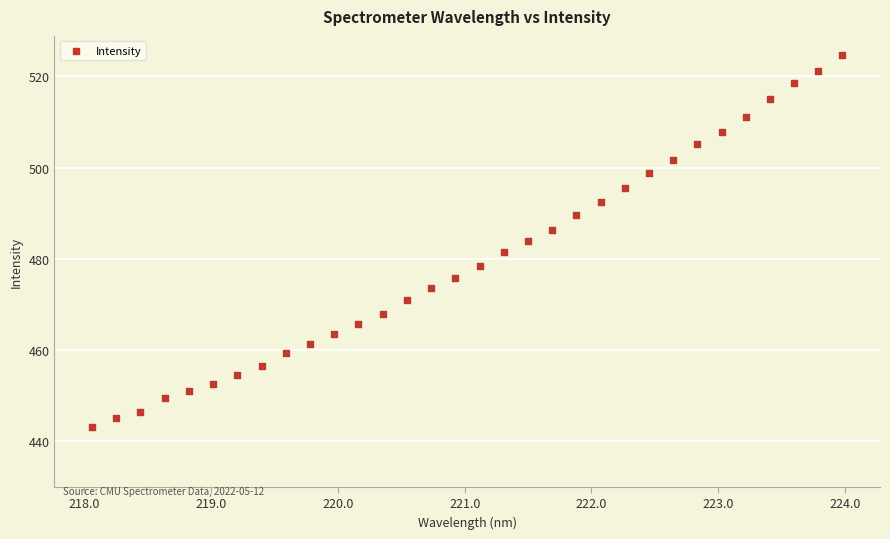

What is the range of Y values (max minus min)?

81.6